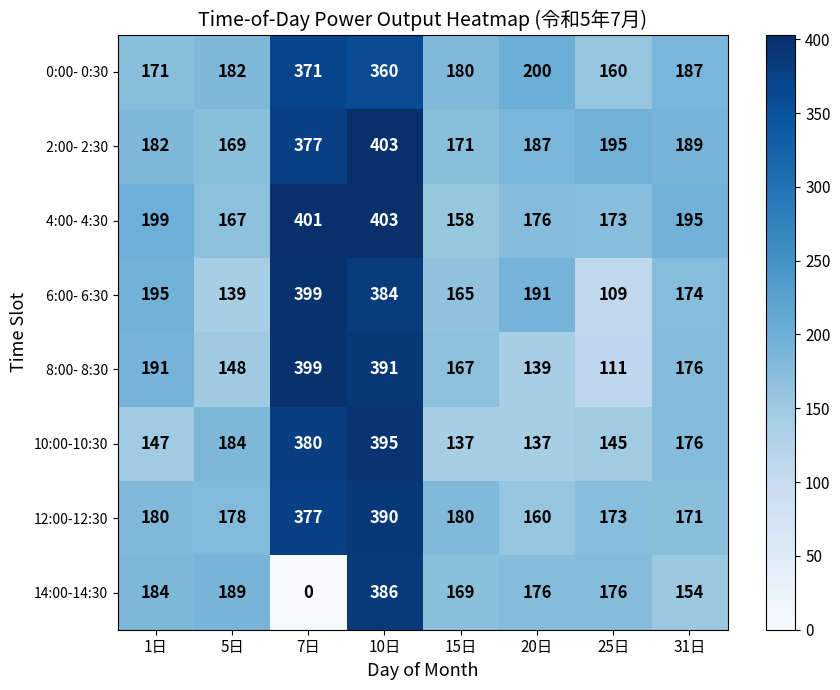

Is it true that 10:00-10:30 equals 245 at 25日?

False